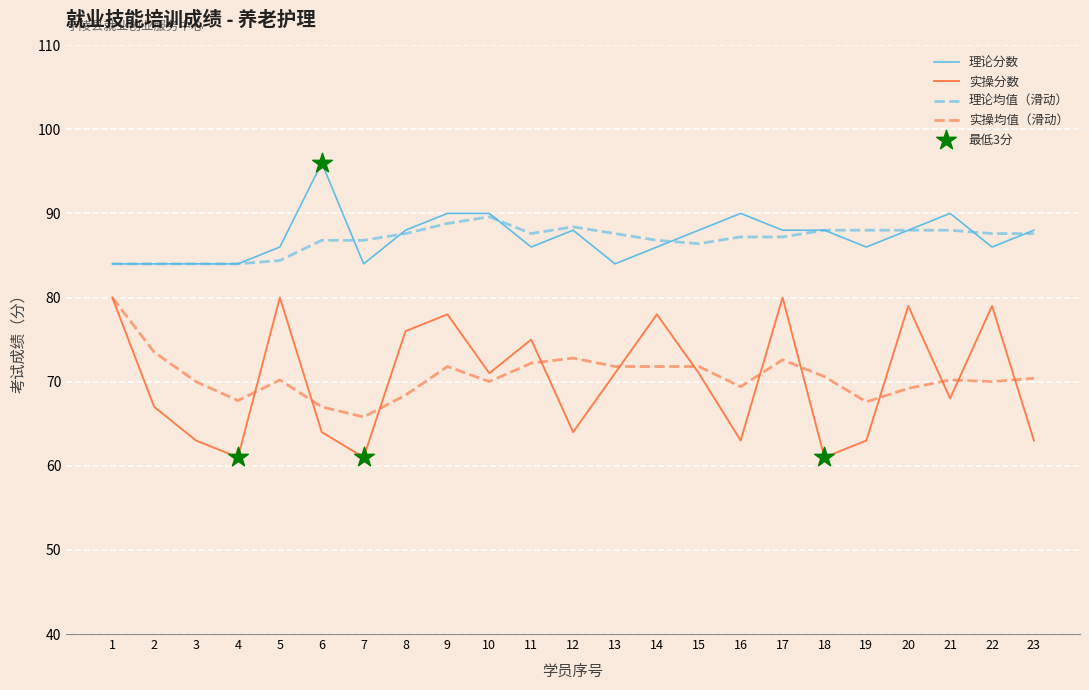

What is the total value across all series at 4?

296.8